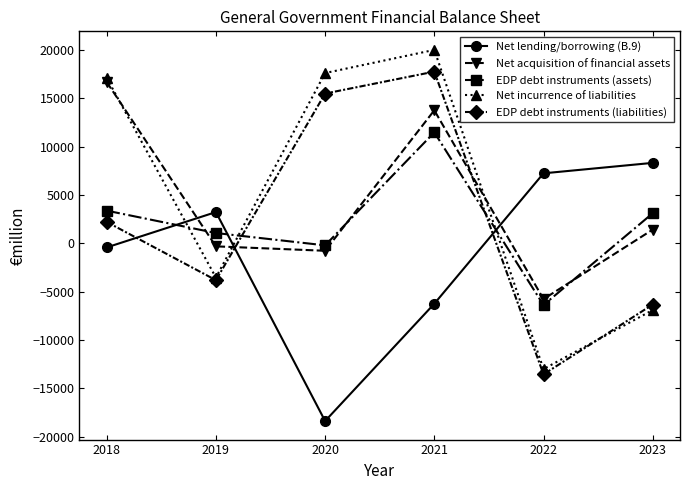

How many lines are shown in the chart?

5